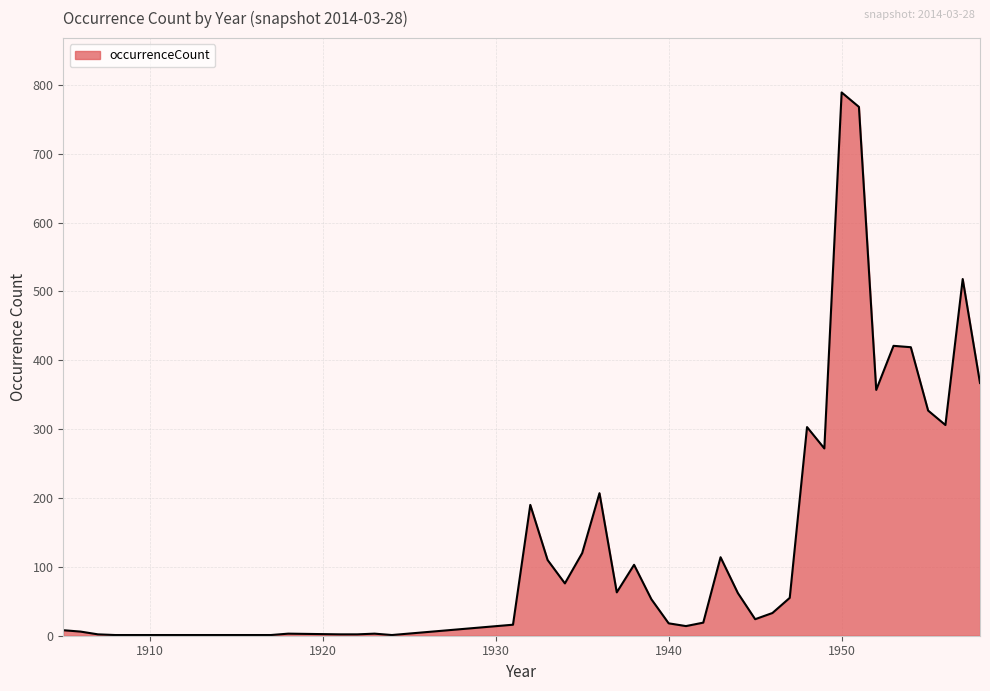

What is the maximum value shown in the chart?

789